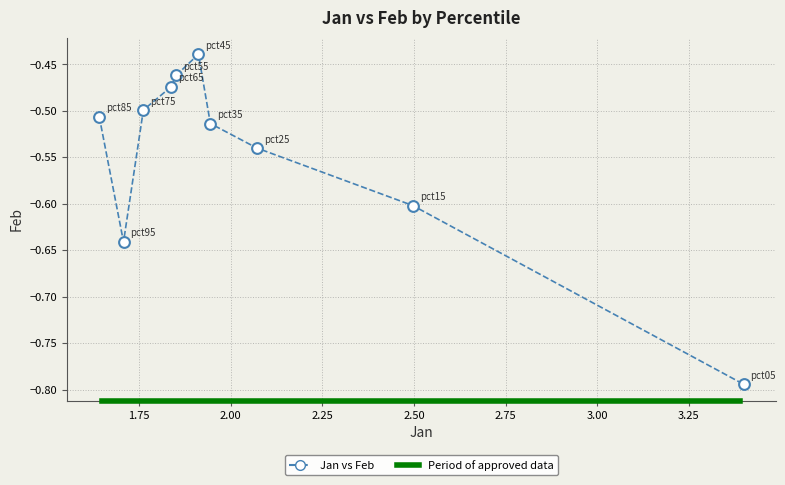

What is the range of Y values (max minus min)?

0.4